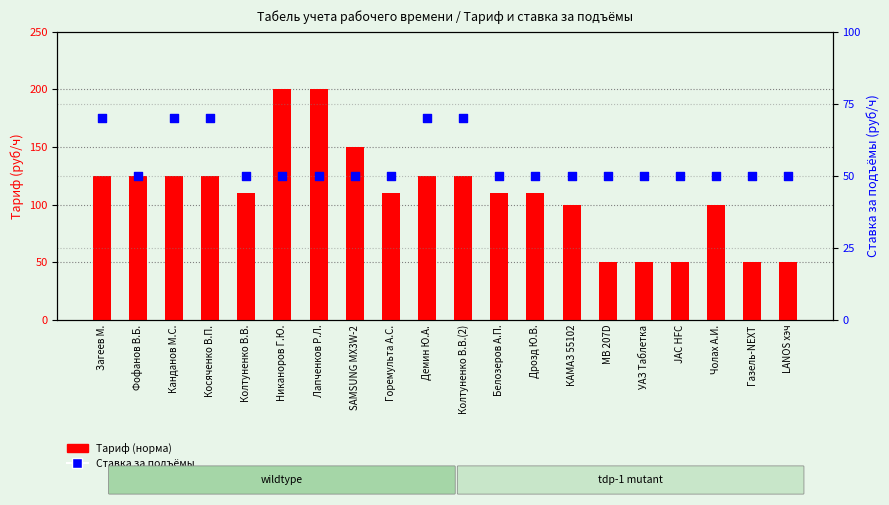

Is the value of Ставка за подъёмы at Лапченков Р.Л. greater than the value of Тариф (норма) at Демин Ю.А.?

No